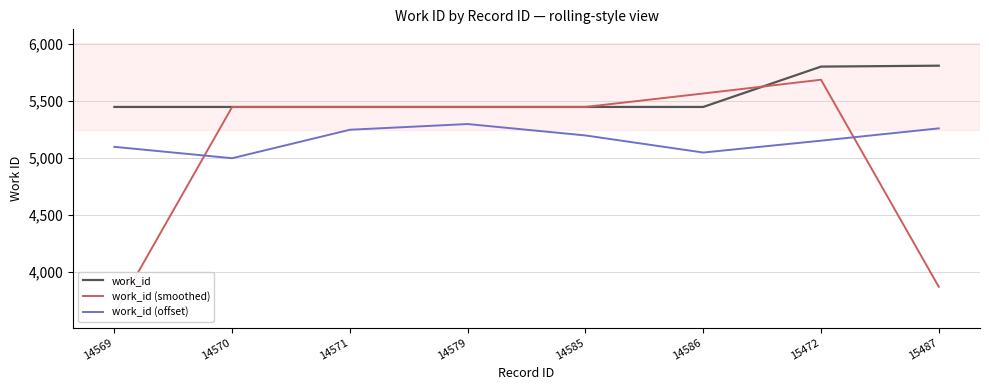

How many series are shown in this chart?

3